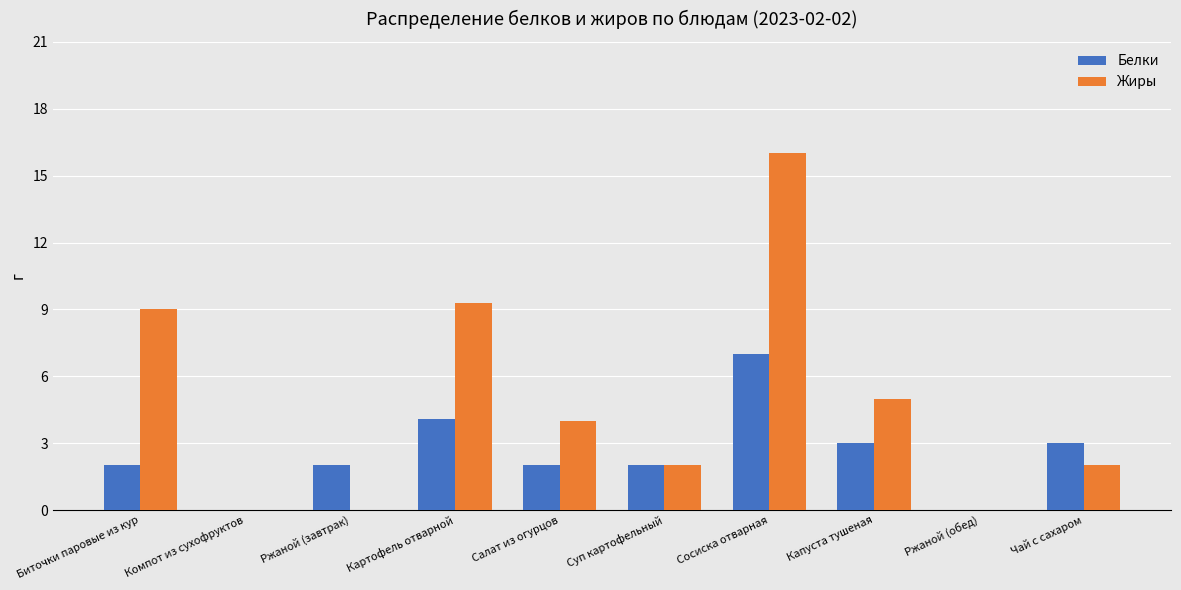

What is the sum of the Белки values at Чай с сахаром and Ржаной (обед)?

3.0